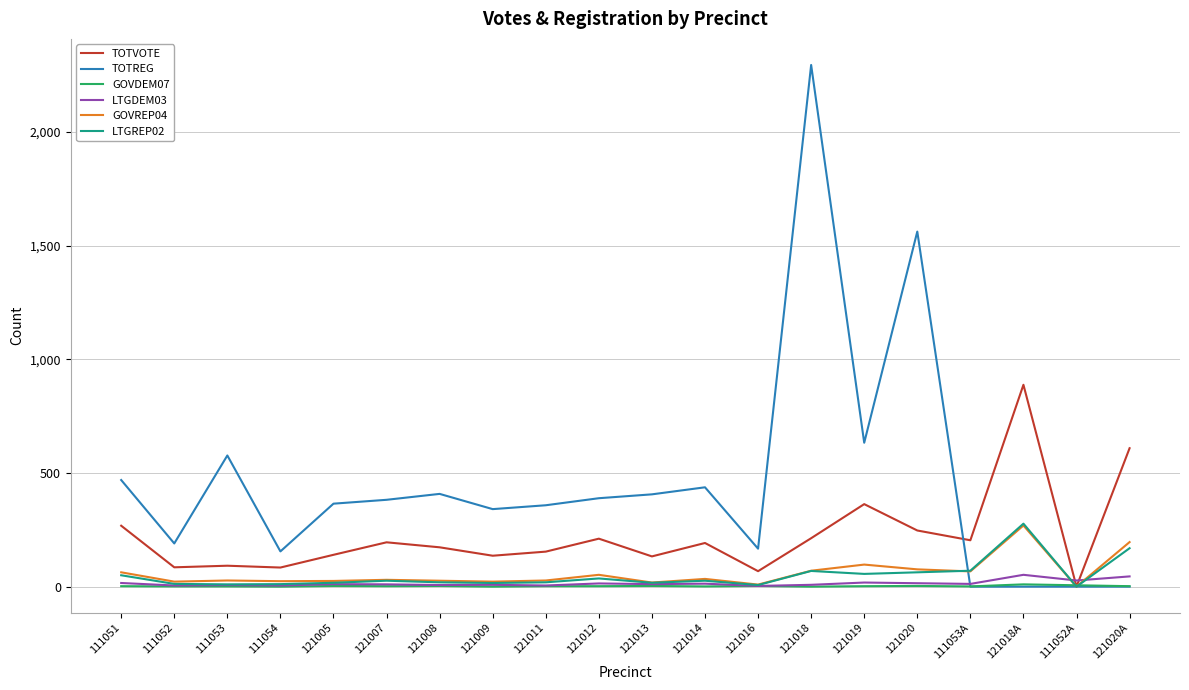

What are all the series names shown in the legend?

TOTVOTE, TOTREG, GOVDEM07, LTGDEM03, GOVREP04, LTGREP02